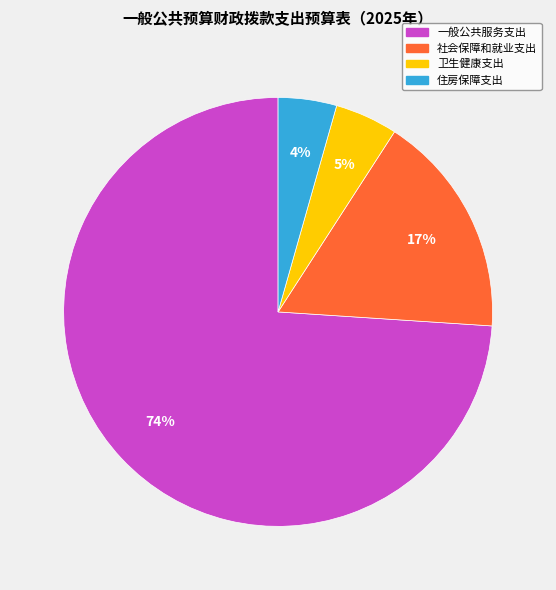

What is the largest slice in the pie chart?

一般公共服务支出